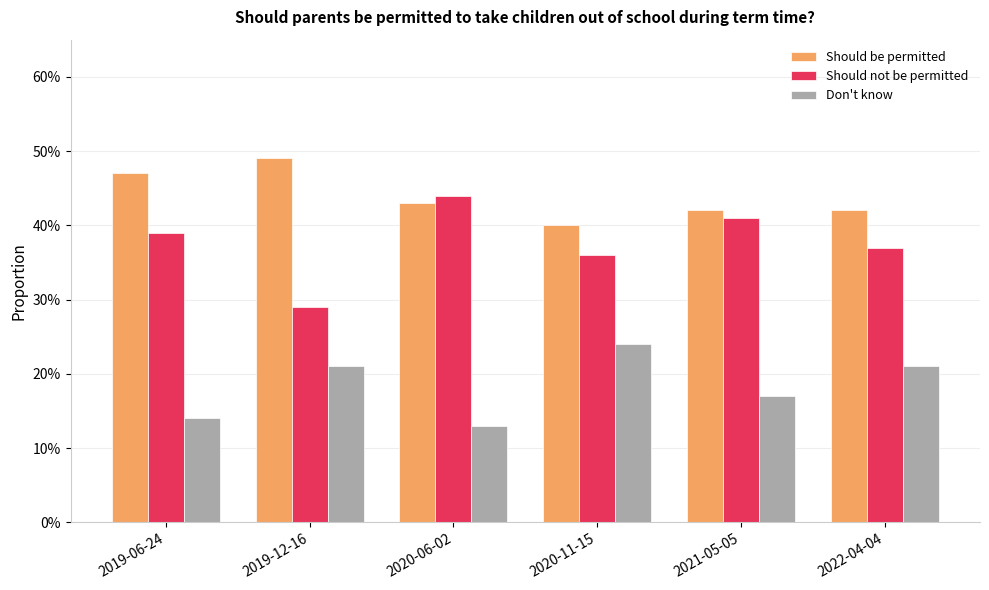

Which series has the largest range (max minus min)?

Should not be permitted